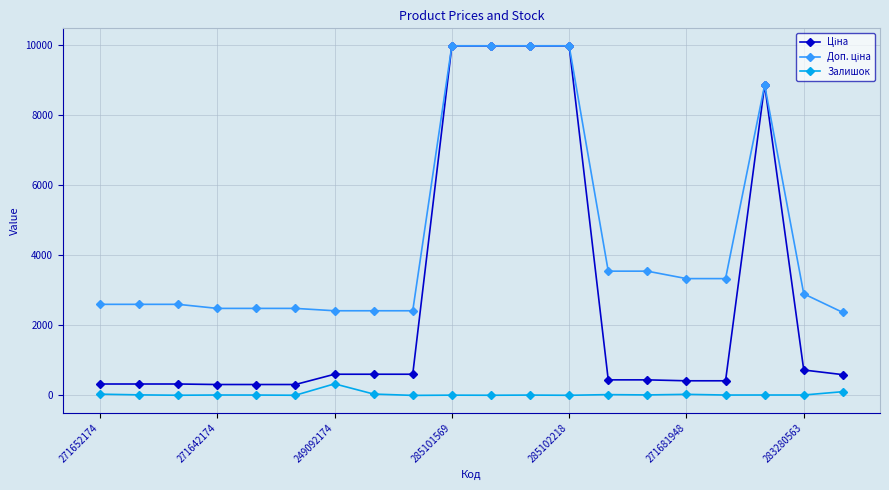

What is the greatest value displayed?

9975.0